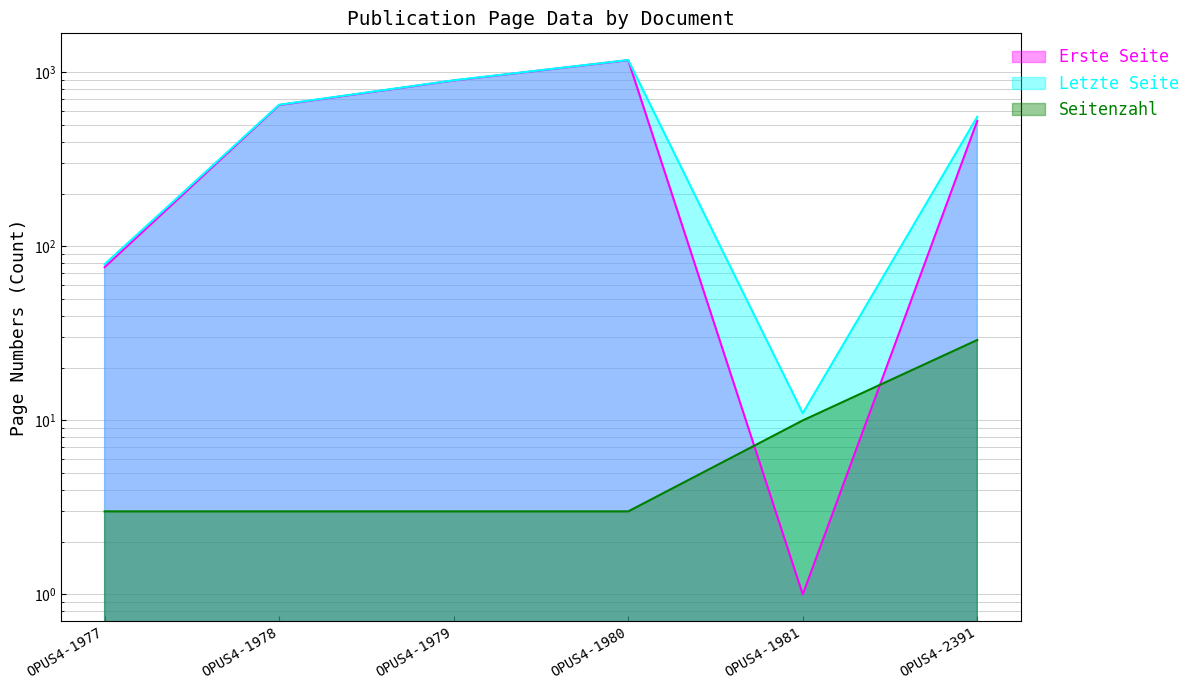

At which label does Letzte Seite first exceed 652?

OPUS4-1979